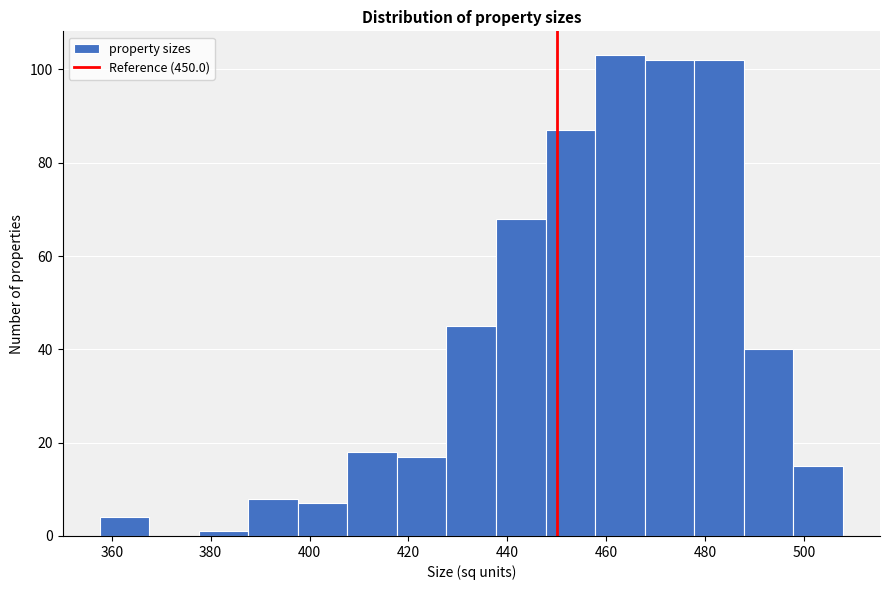

Reading left to right, transcribe this chart: for each bar, give the range it covers on the x-axis and its height. Neither the bar edges nor the heights are printed on the chart, so give them approximately, as read against the axes.

358 to 368: 4
368 to 378: 0
378 to 388: under 2
388 to 398: 8
398 to 408: 8
408 to 418: 18
418 to 428: 18
428 to 438: 46
438 to 448: 68
448 to 458: 88
458 to 468: 104
468 to 478: 102
478 to 488: 102
488 to 498: 40
498 to 508: 16